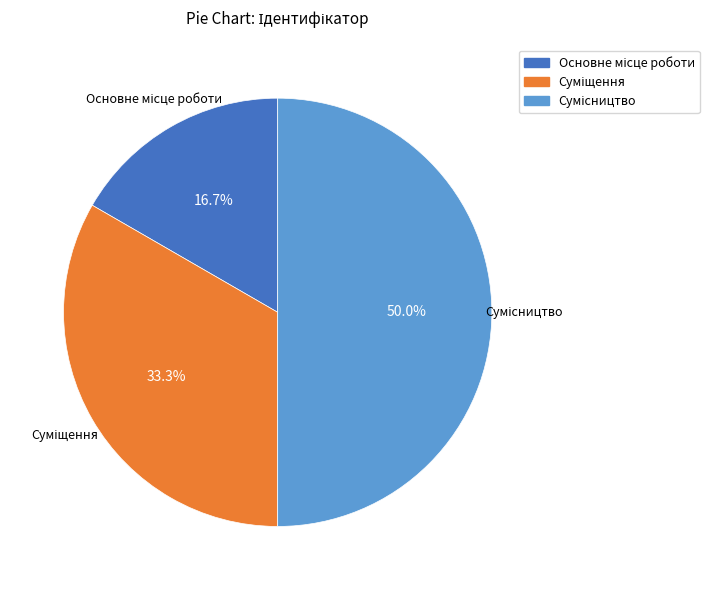

True or false: Сумісництво accounts for 50% of the total.

True